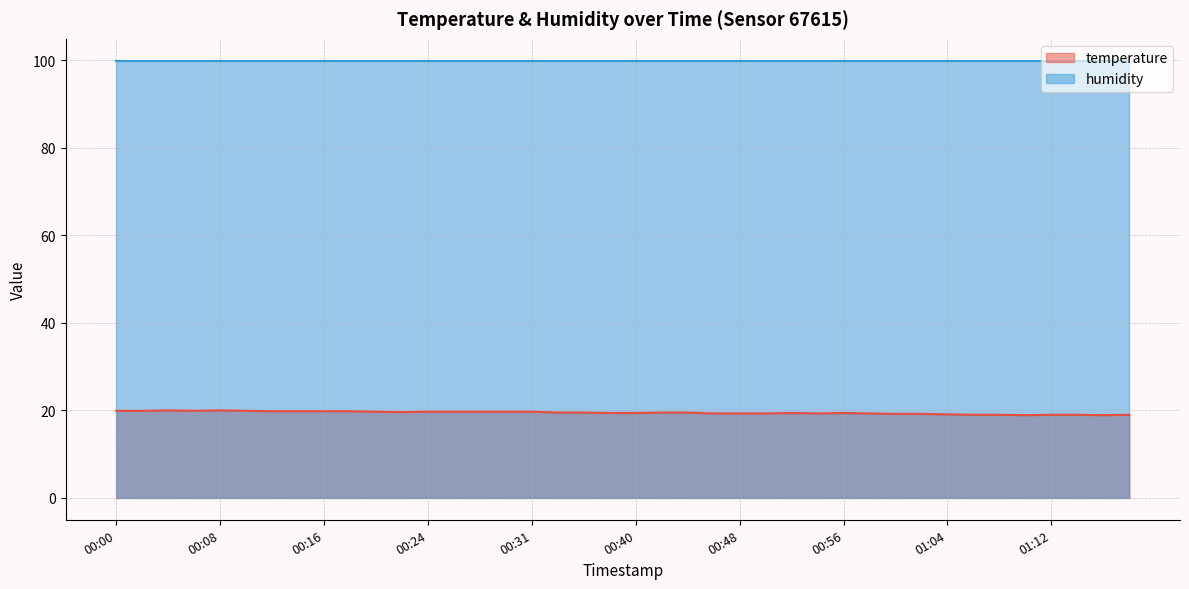

At which category does the data reach its first local peak?

00:04